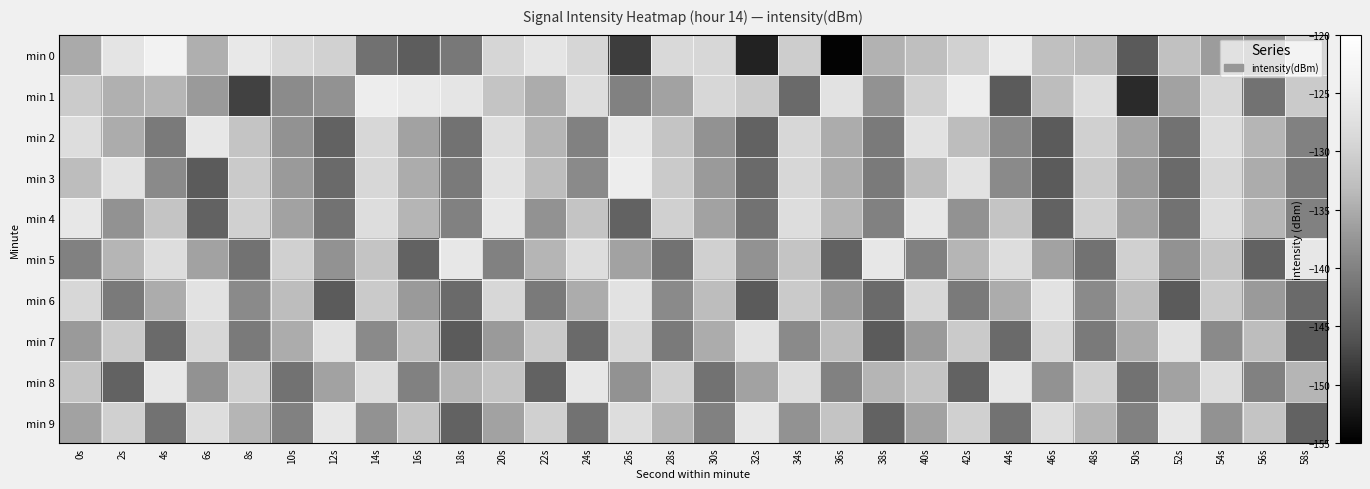

Which series has the largest total across all categories?

min 1